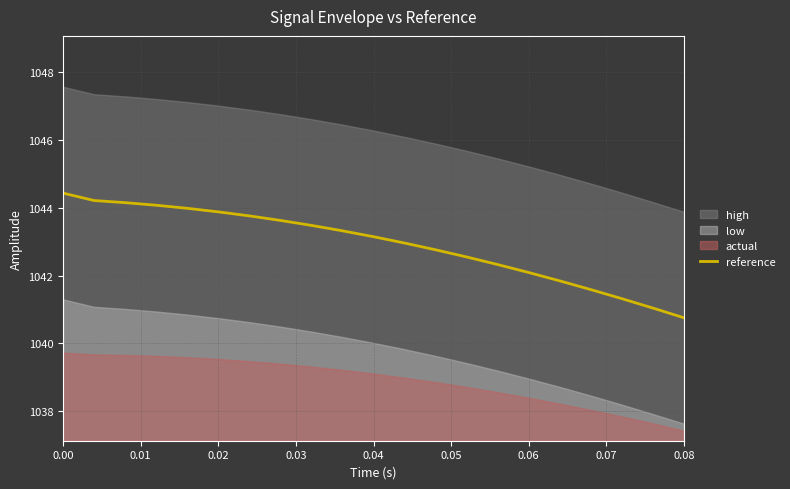

What is the lowest value of the reference series?

1040.8